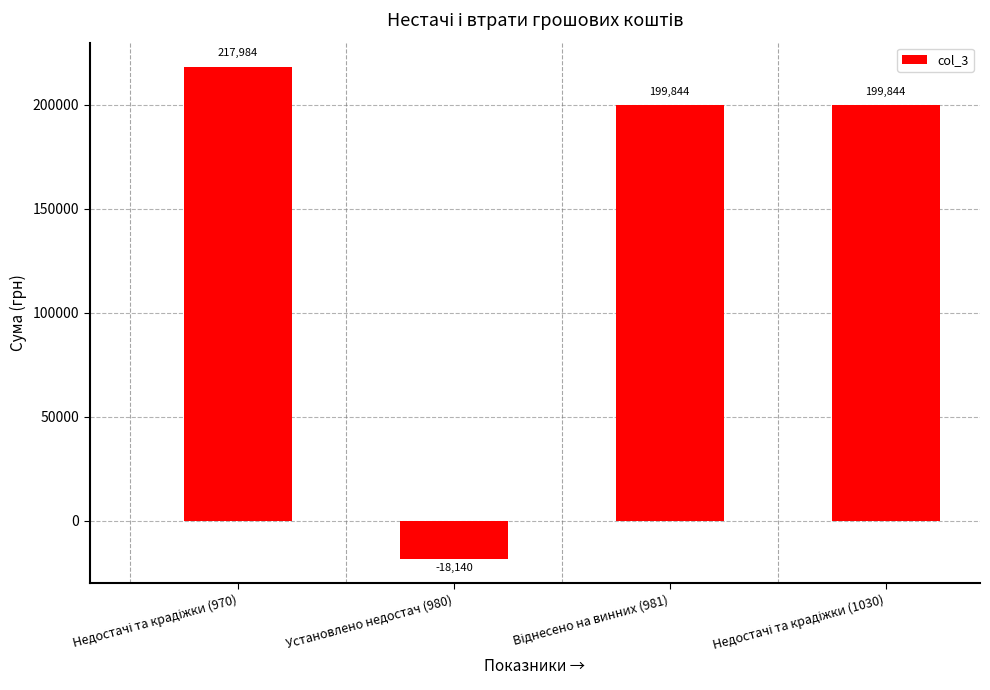

Are the bars grouped side by side (vs. stacked)?

No